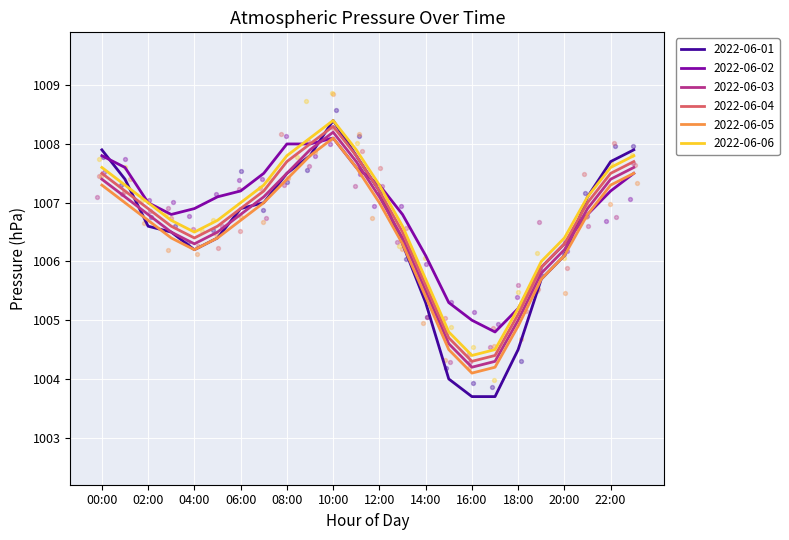

At how many categories does at least one series exceed 1007?

13